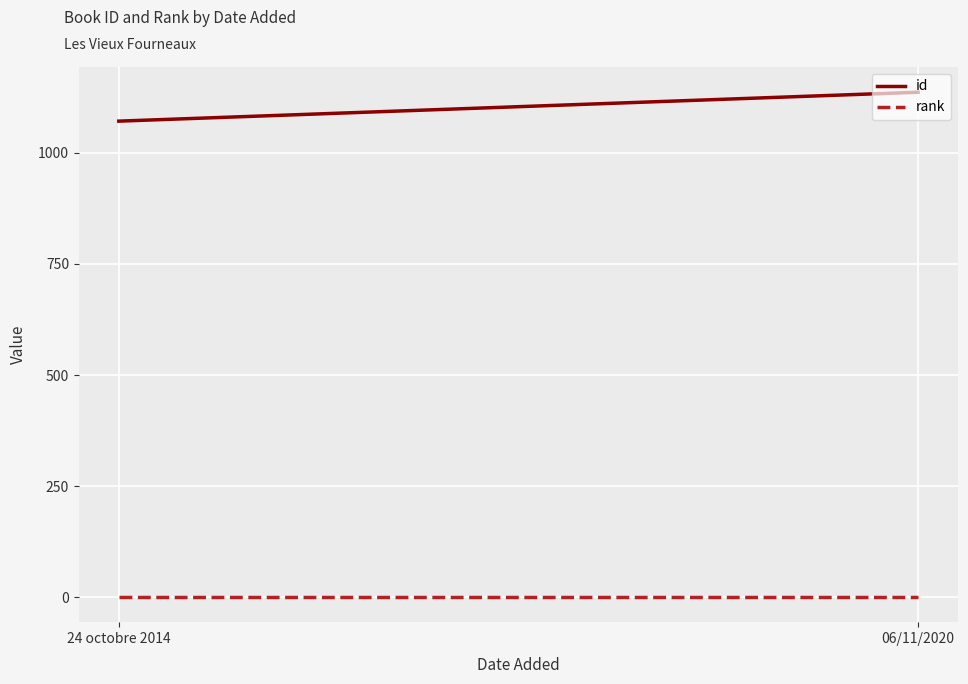

True or false: id has a value of 1071 at 24 octobre 2014.

True